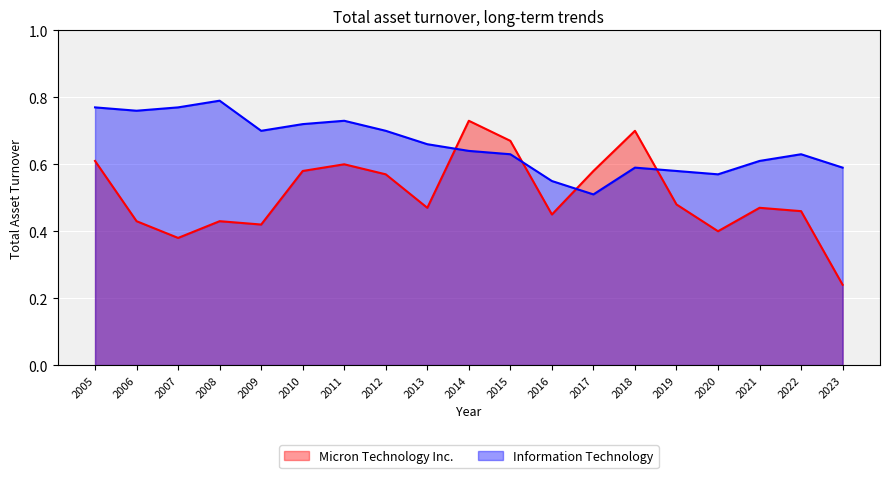

Which has a higher value, 2017 or 2015?

2015